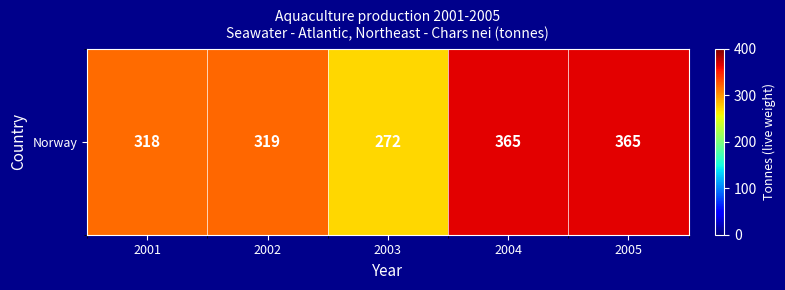

How many data points does each series have?

5